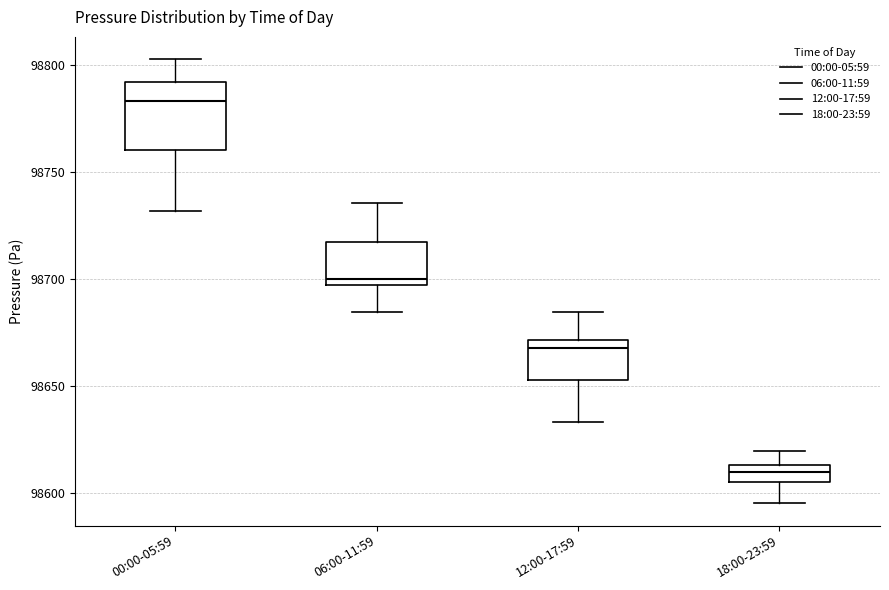

Reading left to right, transcribe this box plot: for each box, give where its median line is, the range the box spans, and where its two whiskers end, as read against the y-axis. The values are not printed on the chart, so give them approximately, as read against the axis.

00:00-05:59: median 98785, box 98760 to 98790, whiskers 98730 to 98805
06:00-11:59: median 98700, box 98695 to 98715, whiskers 98685 to 98735
12:00-17:59: median 98670 (just below the box's upper edge), box 98655 to 98670, whiskers 98635 to 98685
18:00-23:59: median 98610, box 98605 to 98615, whiskers 98595 to 98620